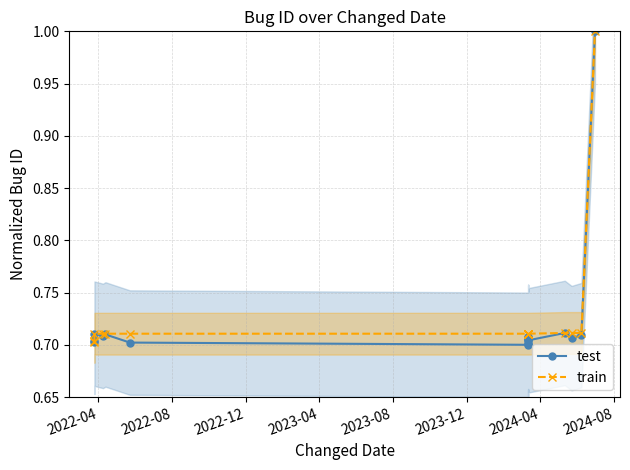

Which series has the largest range (max minus min)?

test